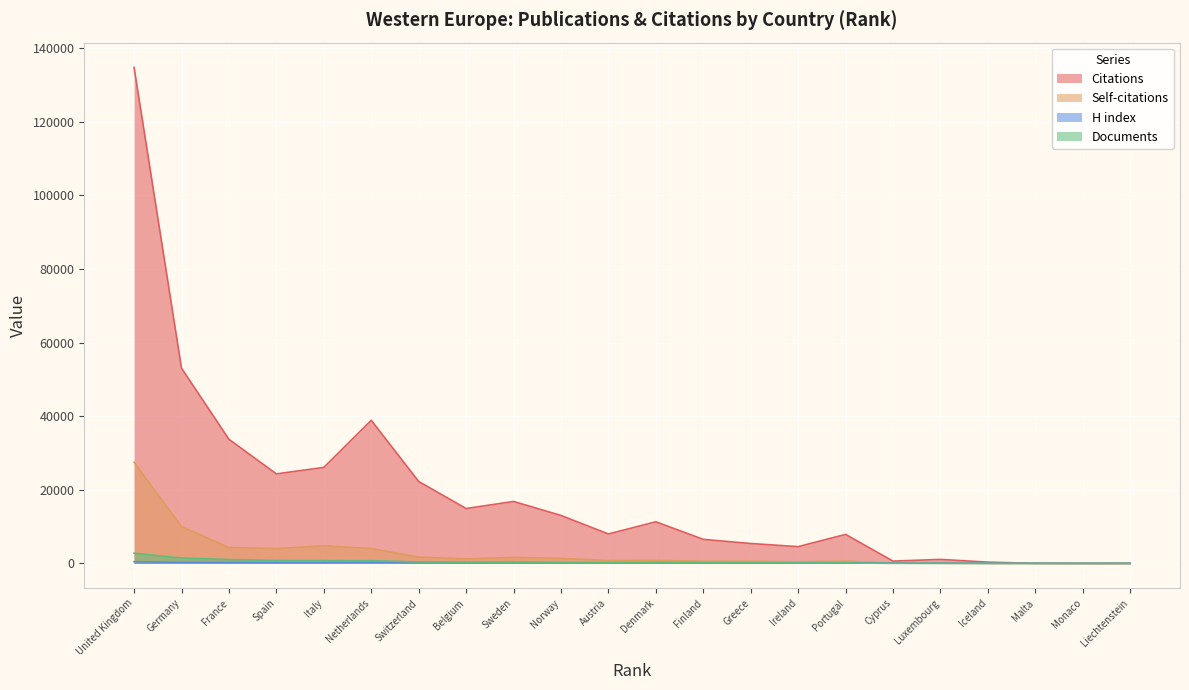

True or false: Documents and H index intersect in this chart.

True